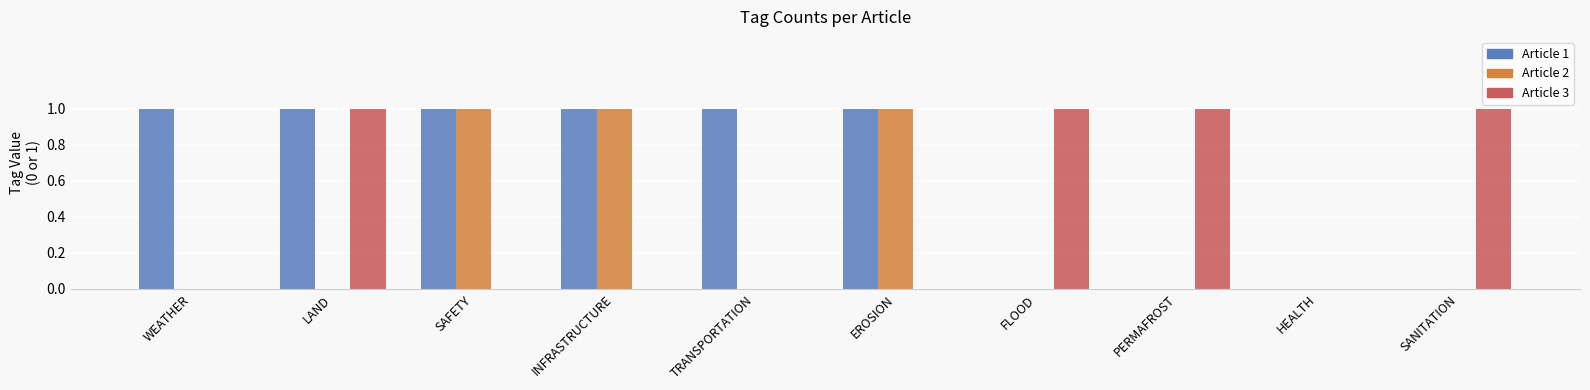

The value of Article 2 at PERMAFROST is 0. True or false?

True